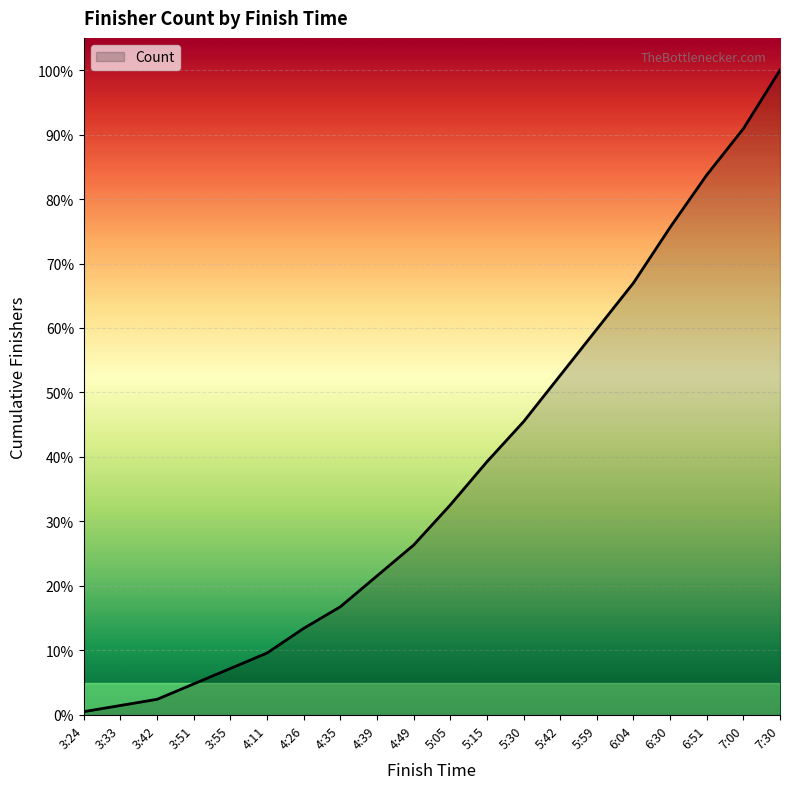

The chart shows a value of 21.5 at 4:39. True or false?

True